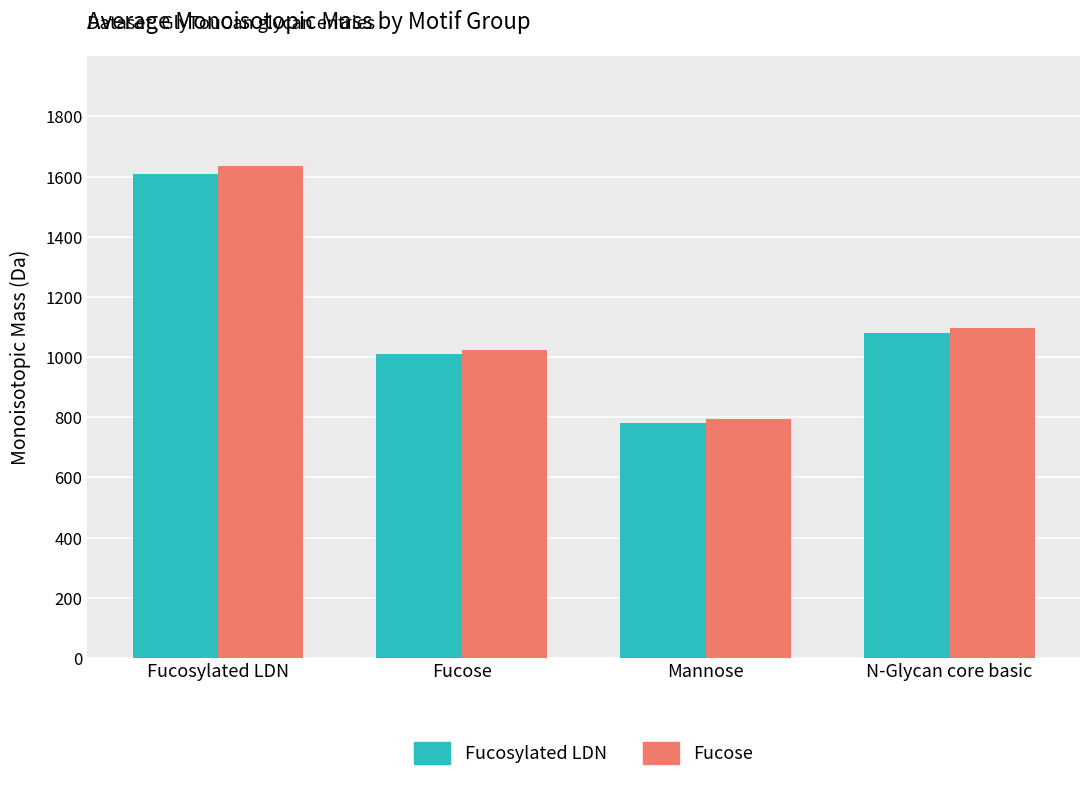

What is the label of the 1st bar from the left?

Fucosylated LDN